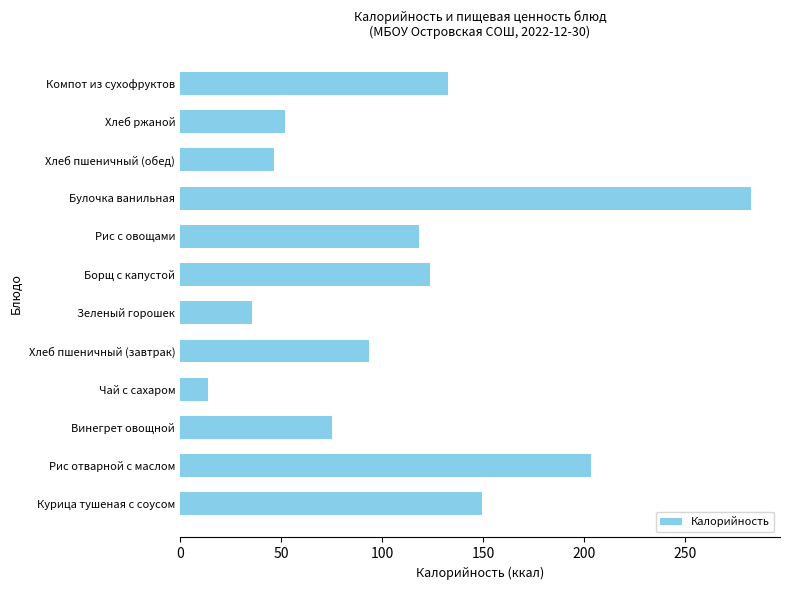

How many bars are there in total?

12